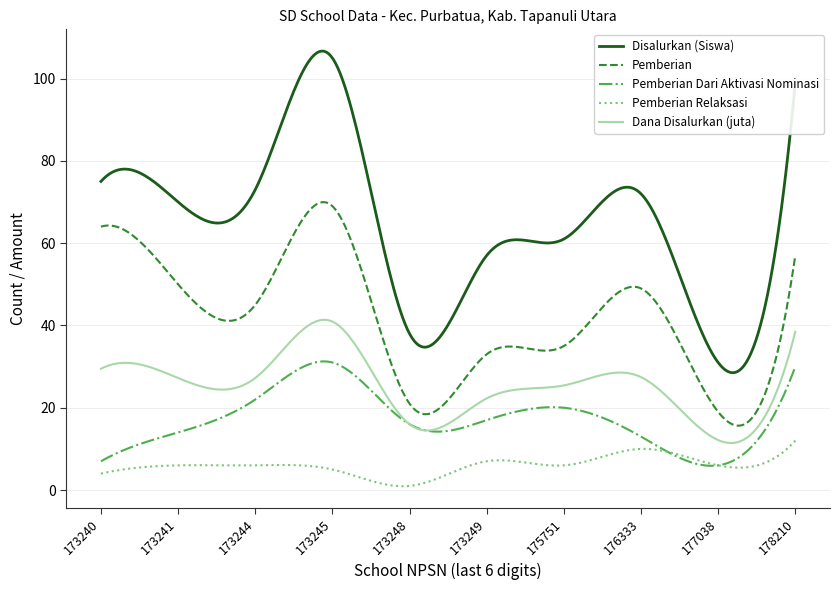

True or false: Dana Disalurkan (juta) and Pemberian intersect in this chart.

False